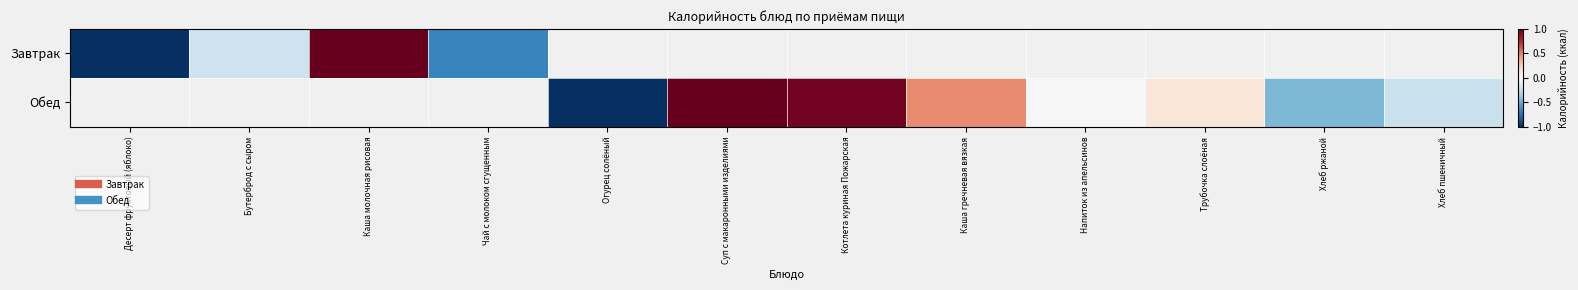

At which category does the chart reach its minimum across all series?

Десерт фруктовый (яблоко)